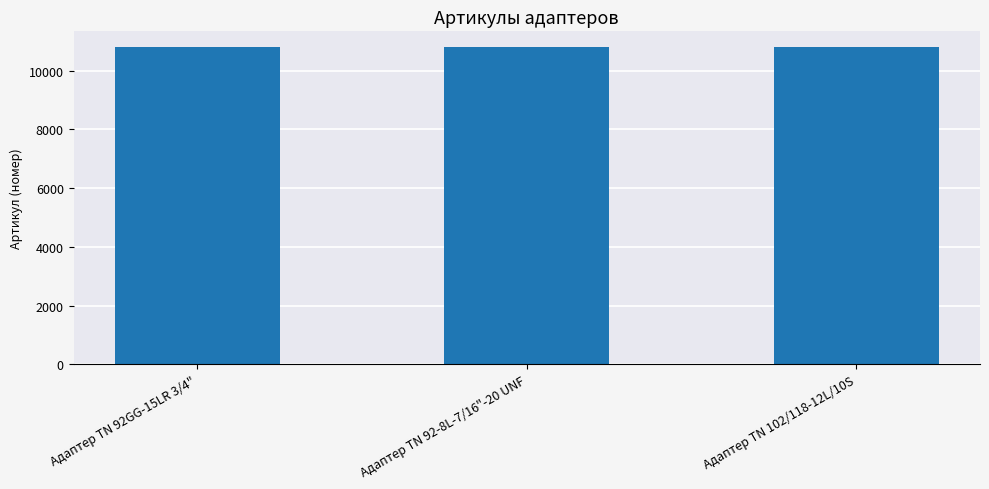

The value at Адаптер ТN 102/118-12L/10S is 4152. True or false?

False